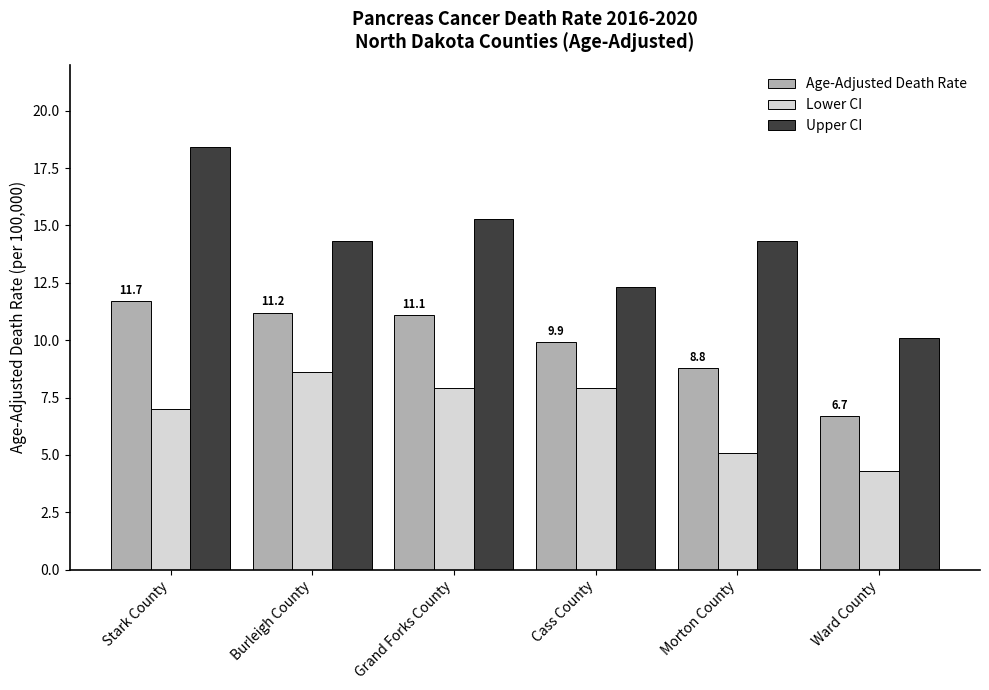

Are the bars horizontal?

No